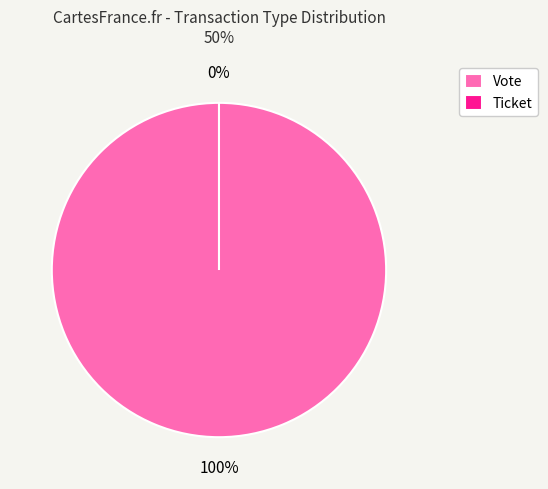

To the nearest percent, what is the combined percentage of Ticket and Vote?

100%